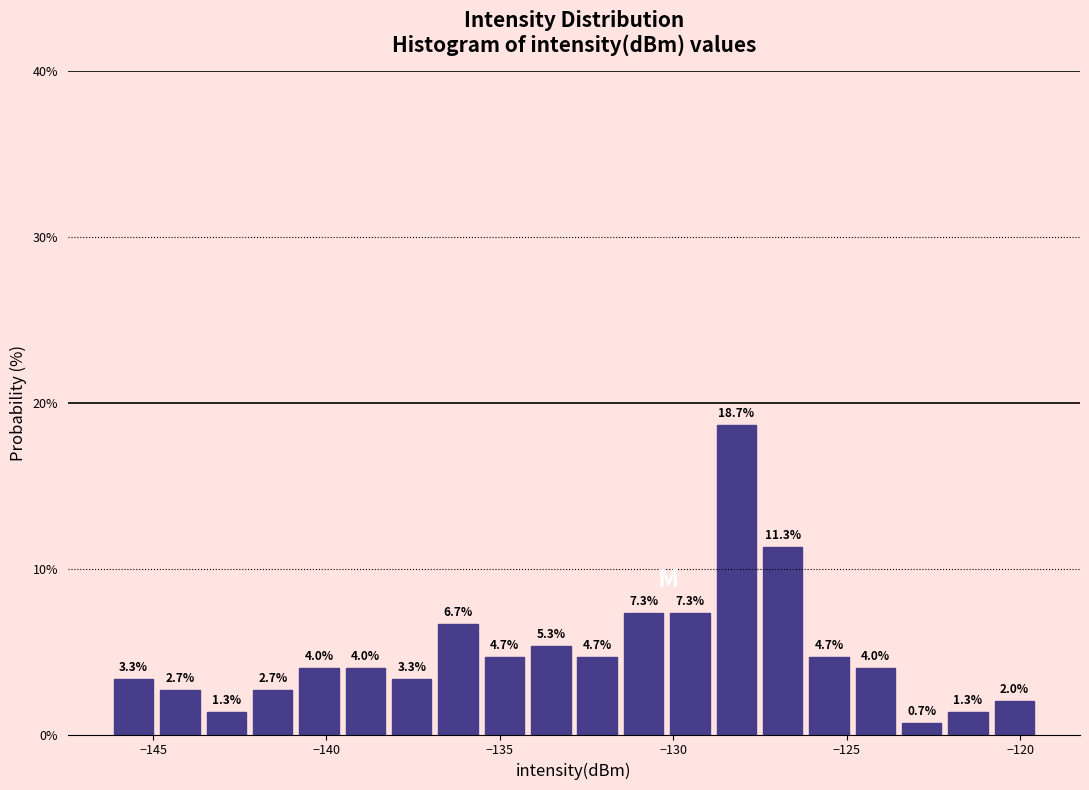

Around what value on the x-axis is the tallest bar? Give the approximate position of its centre, as read against the axis.

-128.0